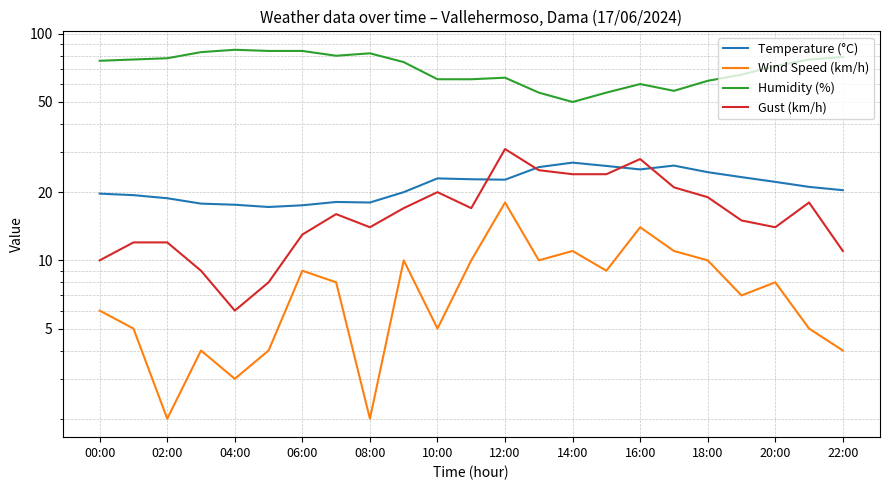

What is the lowest value of the Temperature (°C) series?

17.2